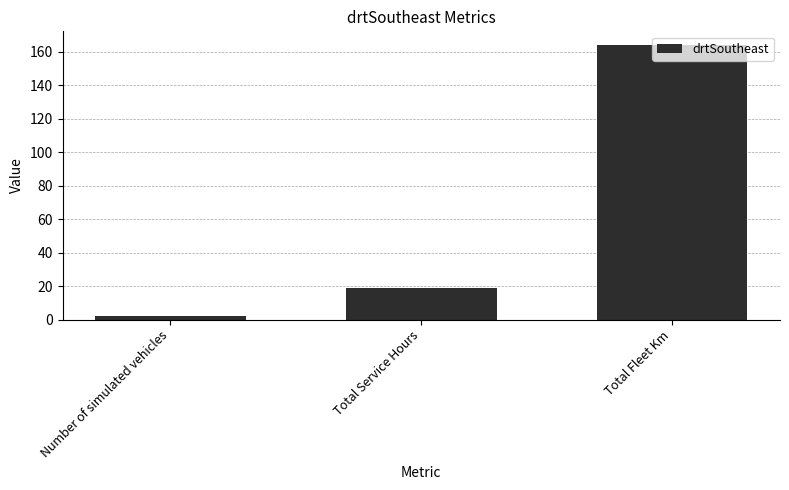

Is it true that the value at Total Fleet Km is 253?

False